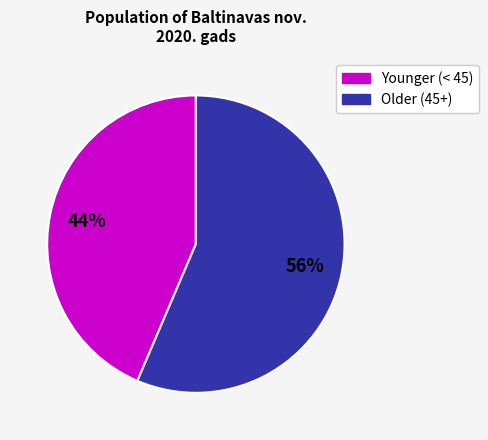

Is there any slice that represents more than half of the pie?

Yes